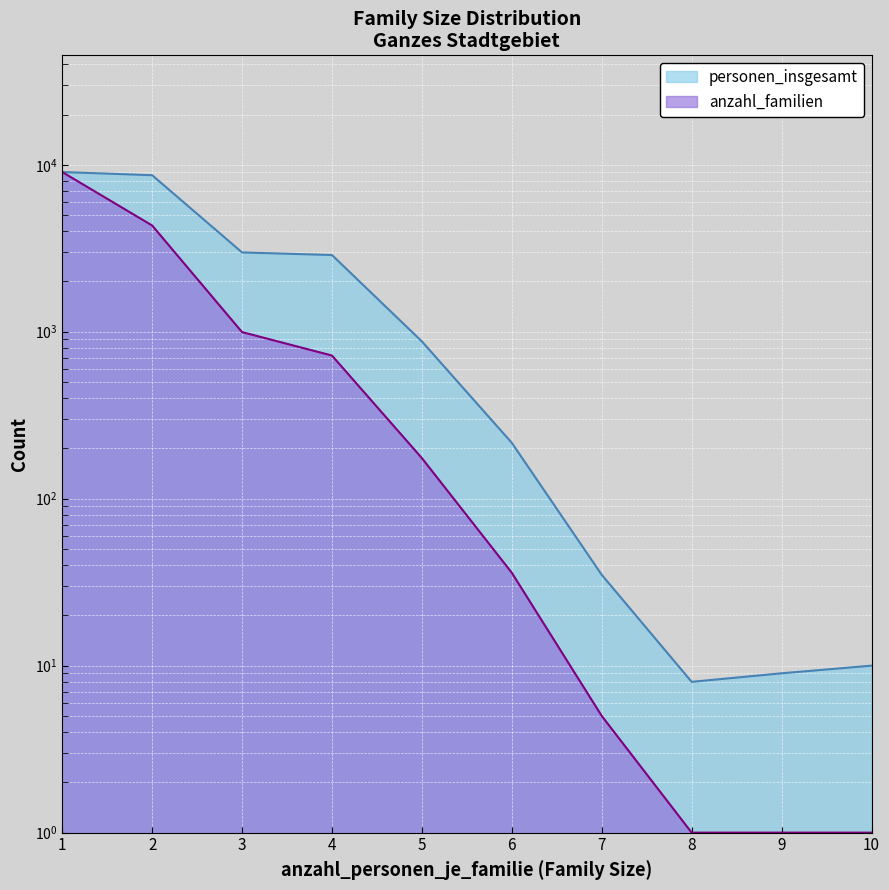

Which series has the widest spread of values?

anzahl_familien